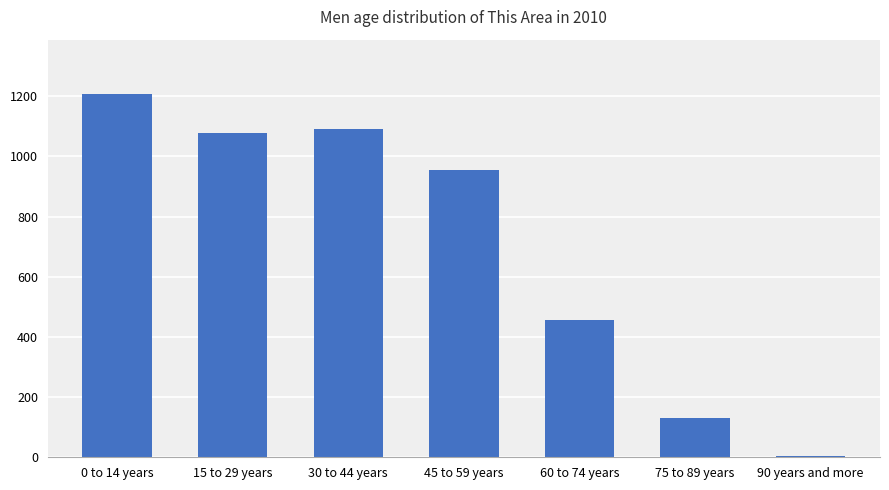

What is the value of the 7th bar from the left?

5